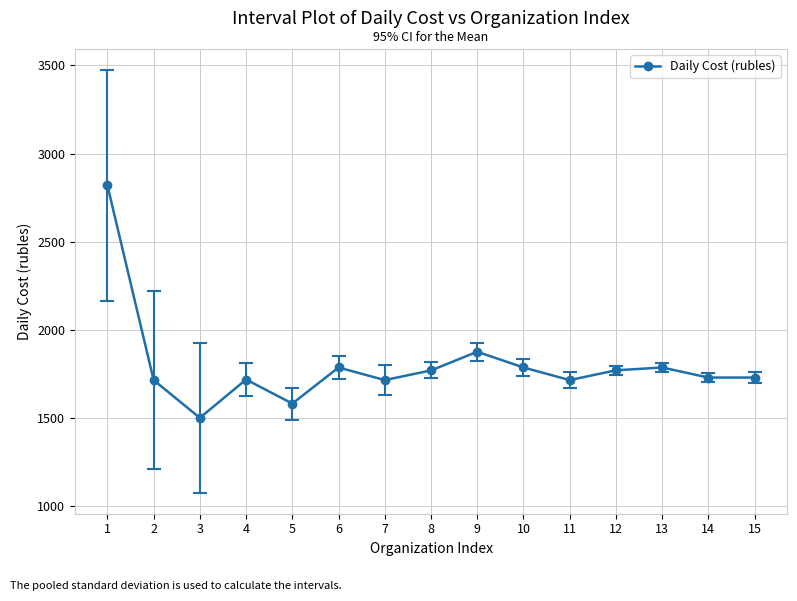

How many lines are shown in the chart?

1